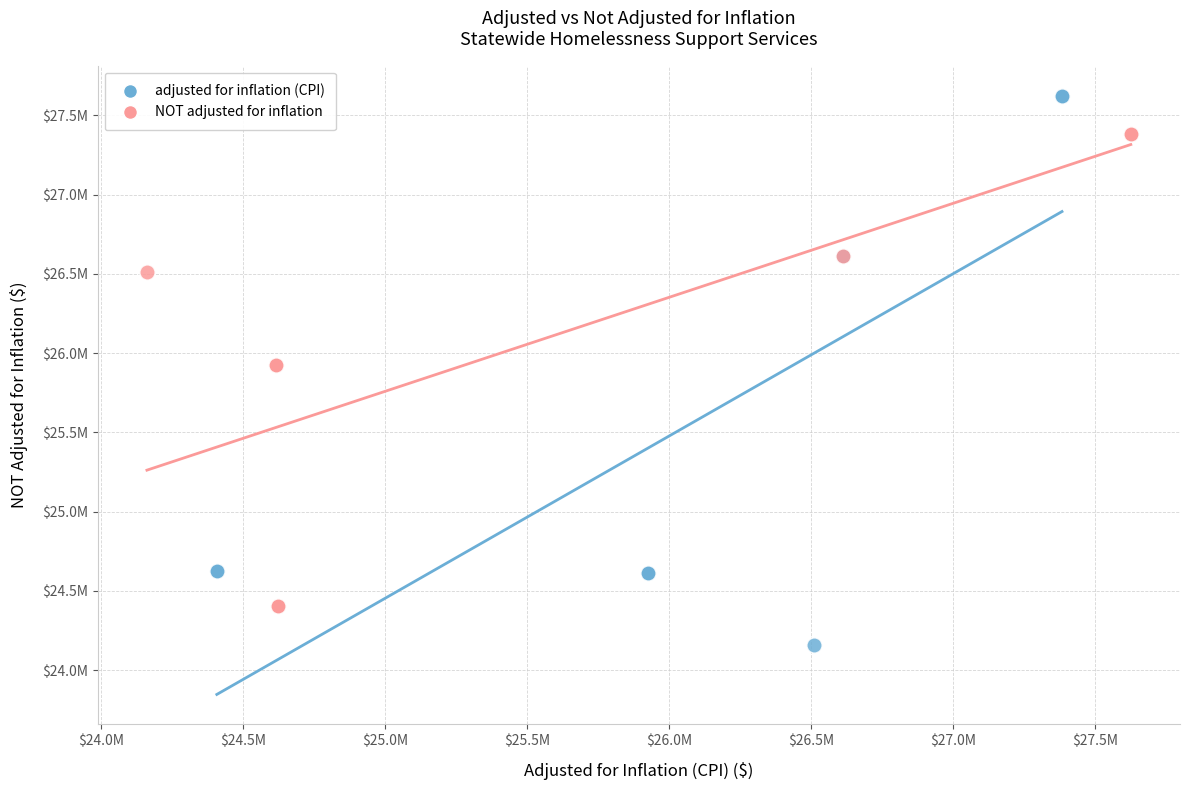

What are all the series names shown in the legend?

adjusted for inflation (CPI), NOT adjusted for inflation